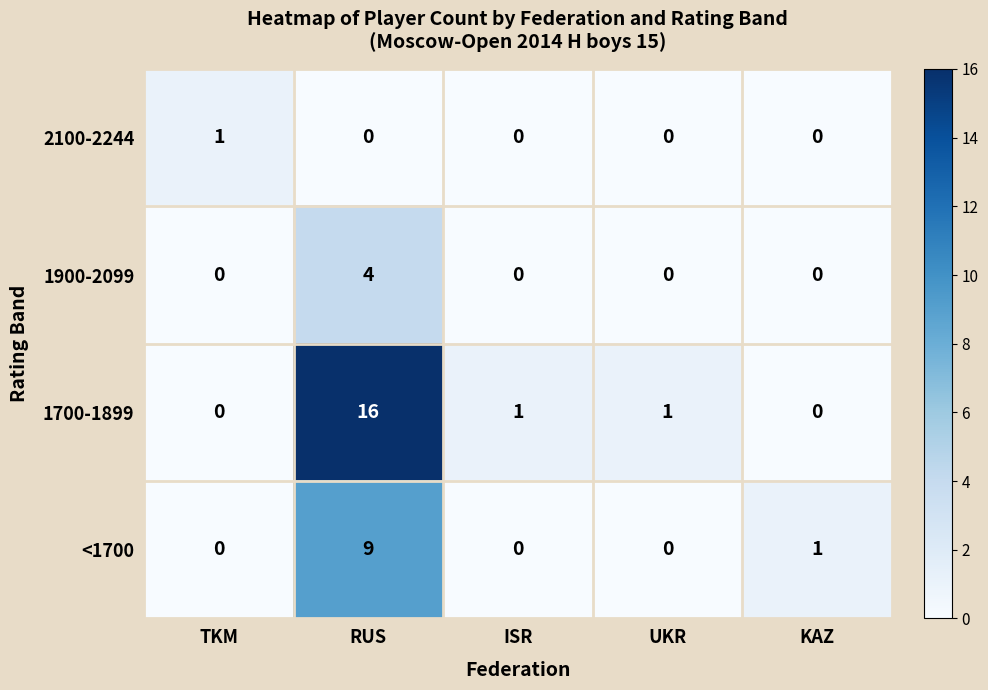

Which series has the largest total across all categories?

1700-1899